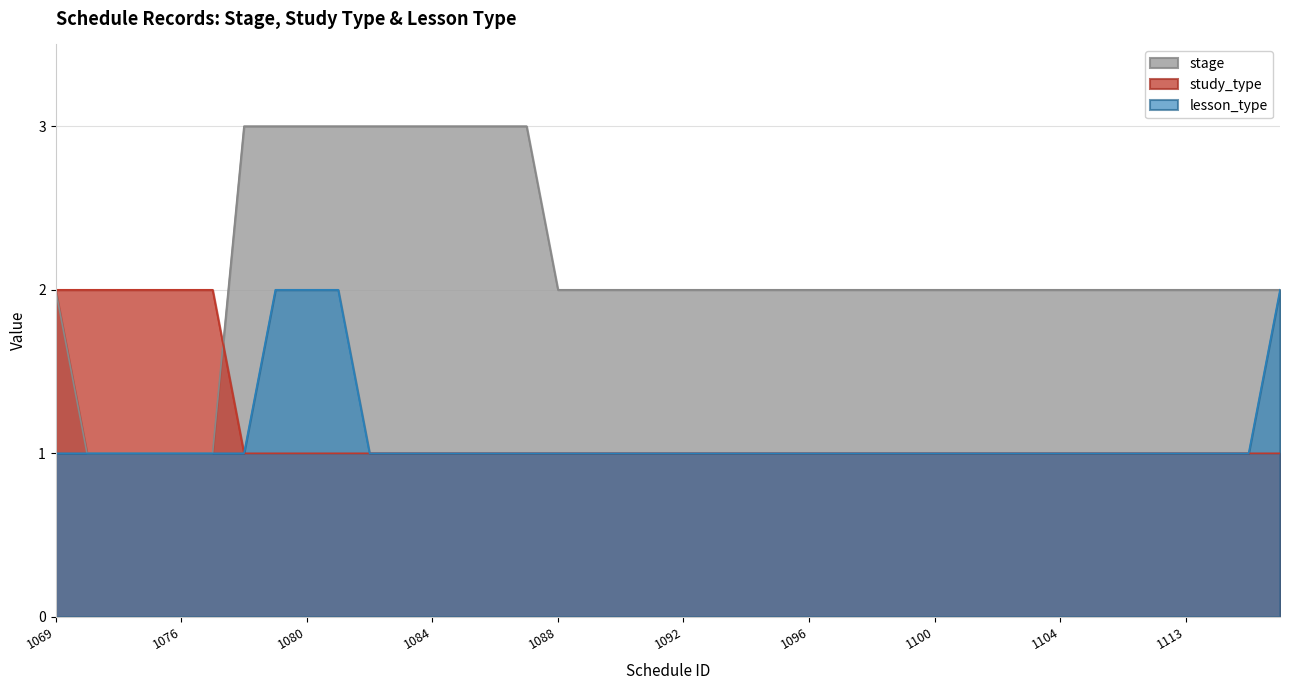

Where is lesson_type nearest to the value 1?

1069